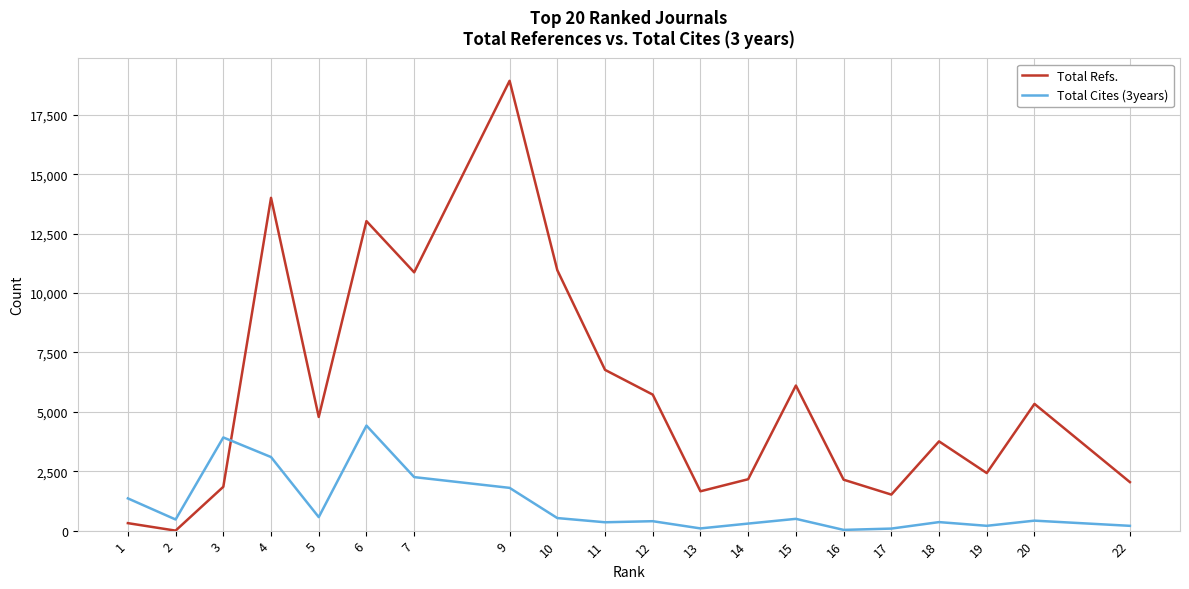

Which series has the largest range (max minus min)?

Total Refs.